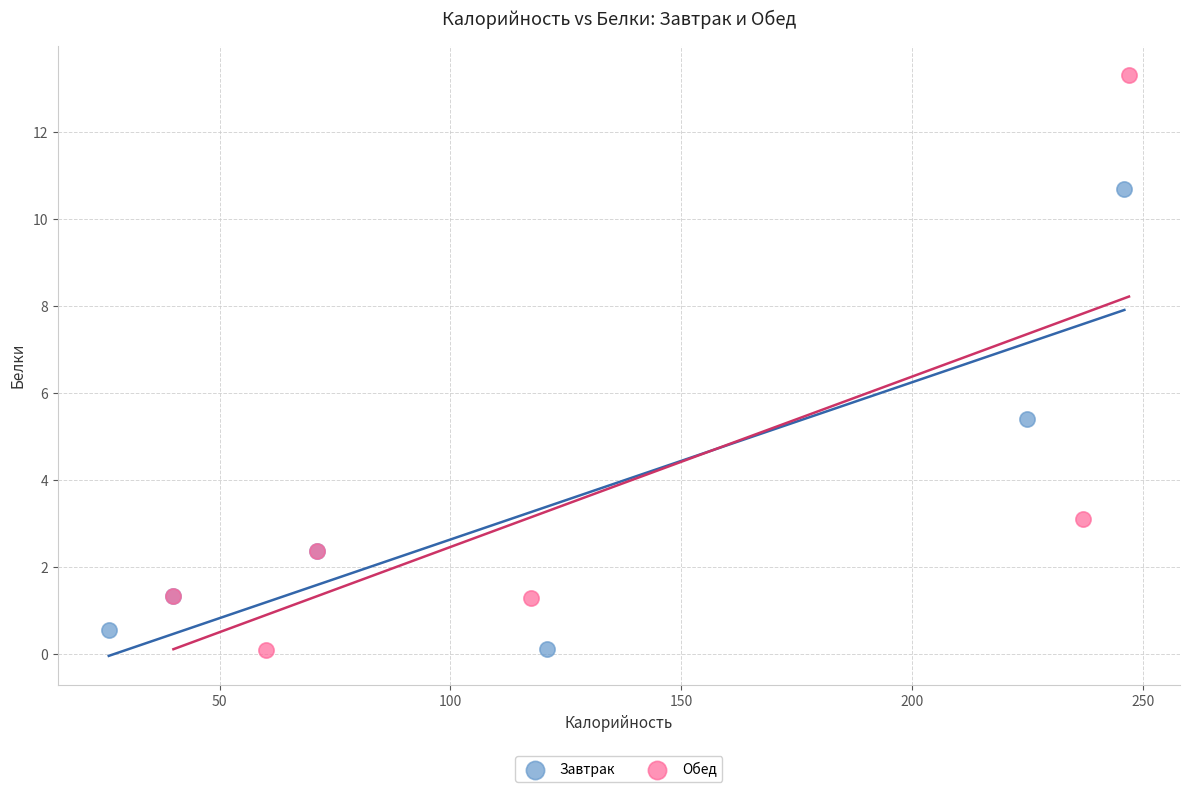

Which series has the largest Y range (max minus min)?

Обед